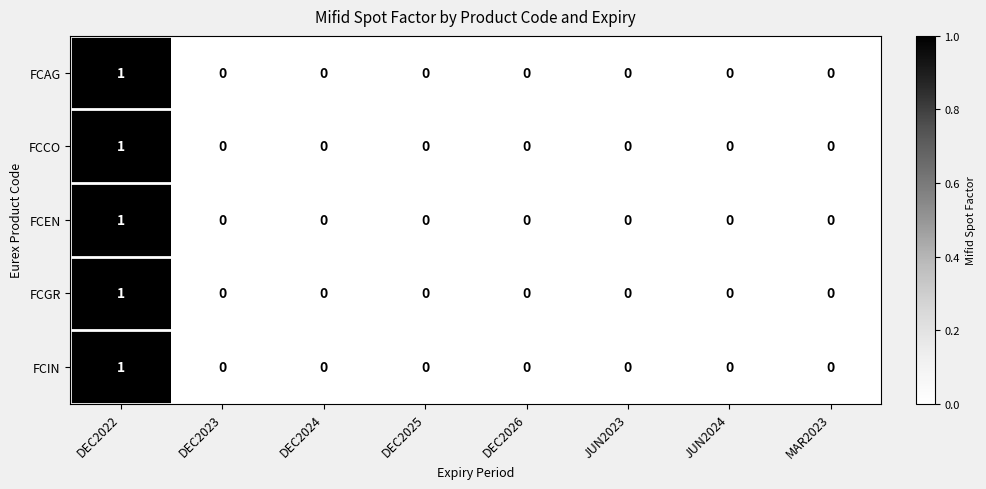

Is it true that FCEN equals 0 at DEC2023?

True